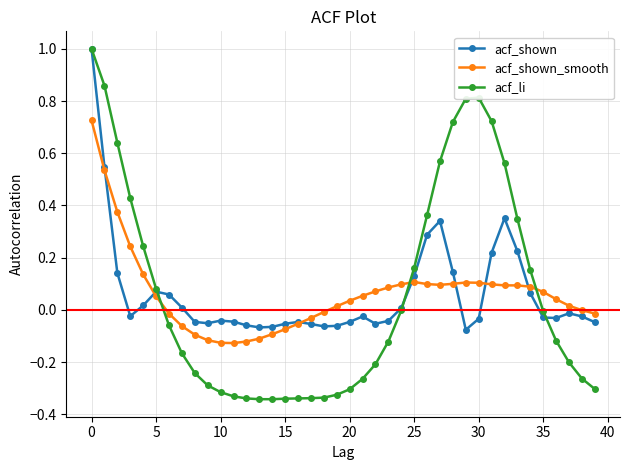

Count the number of categories in the chart.

40